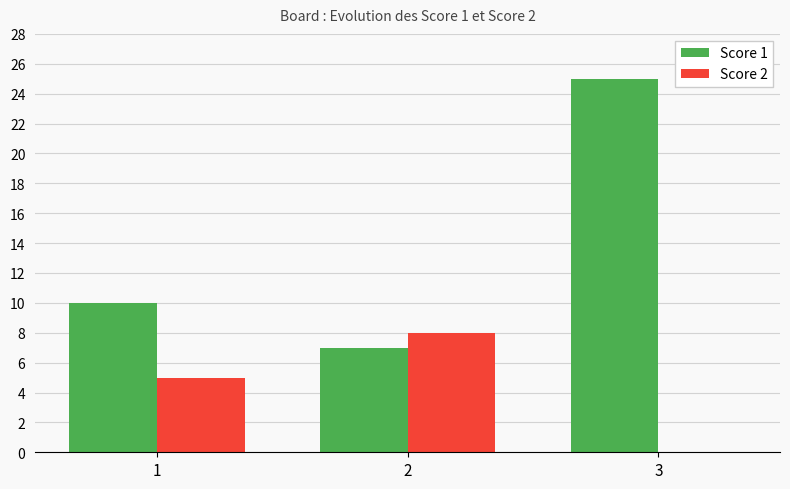

Which series changed the most between 1 and 3?

Score 1